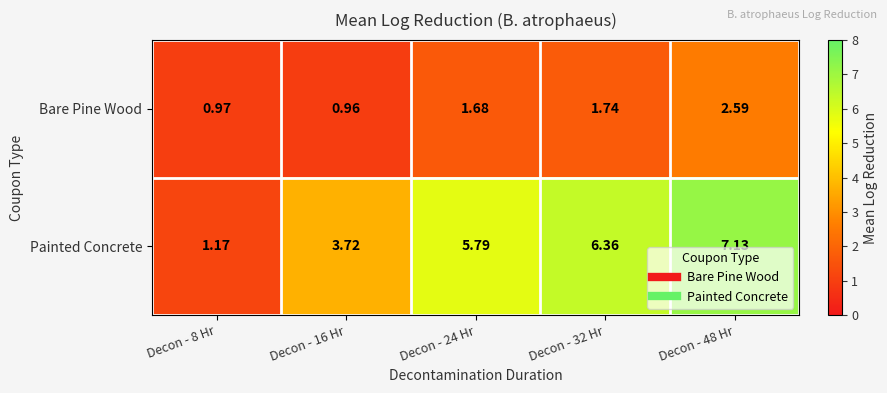

How many distinct data groups are displayed?

2